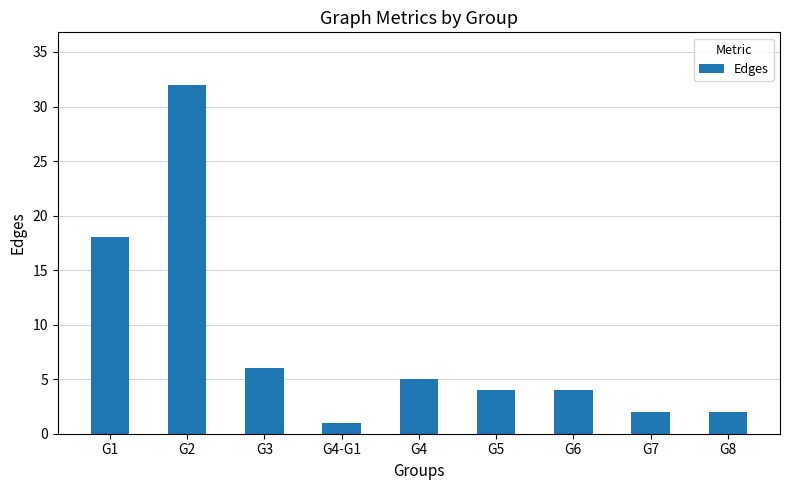

What is the difference between the values at G4-G1 and G8?

1